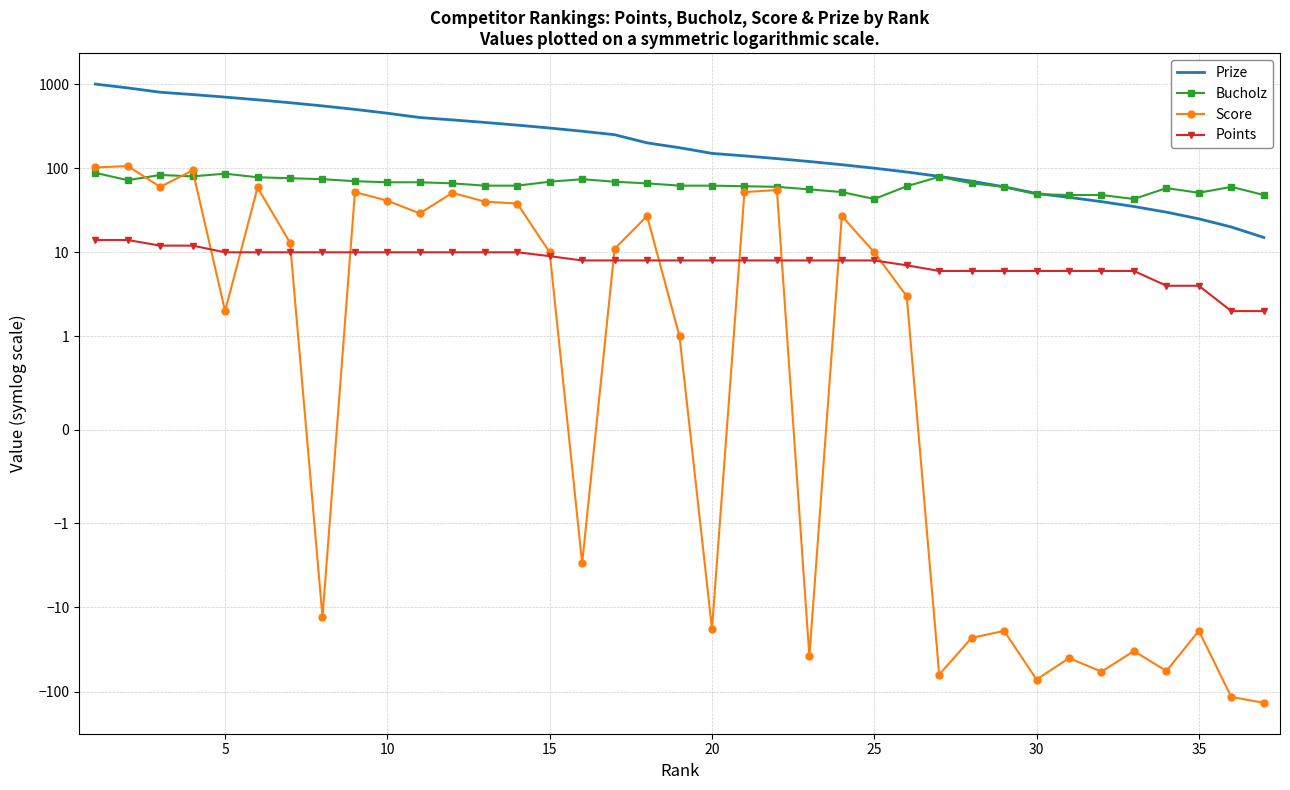

What is the value of the Prize point at the 7th from the left?

600